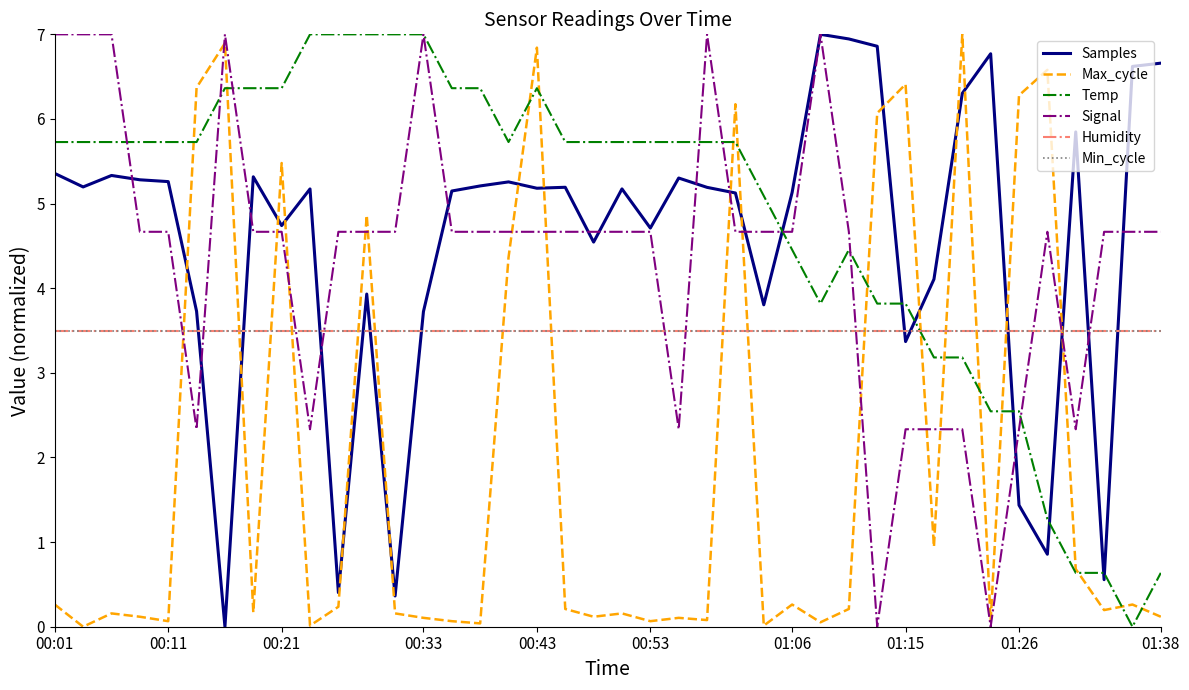

After their last crossing, which series has the higher values: Max_cycle or Humidity?

Humidity